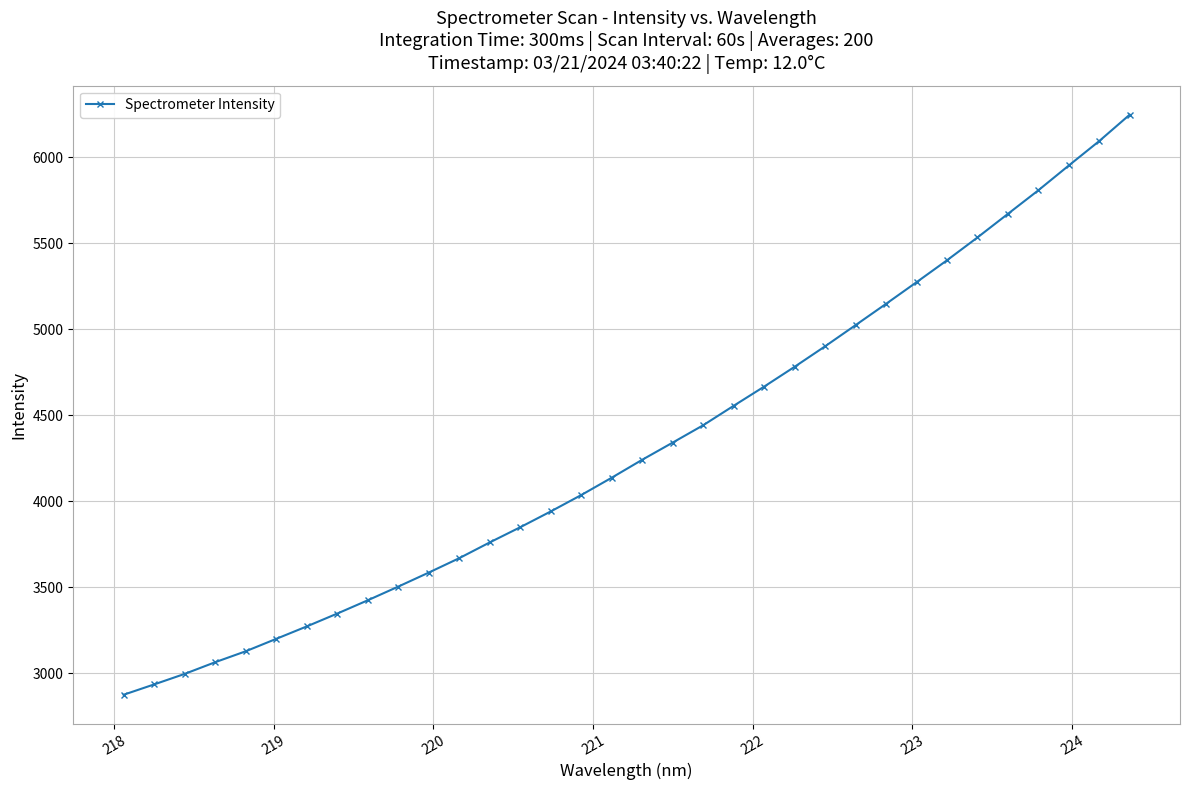

What is the smallest value displayed?

2875.9